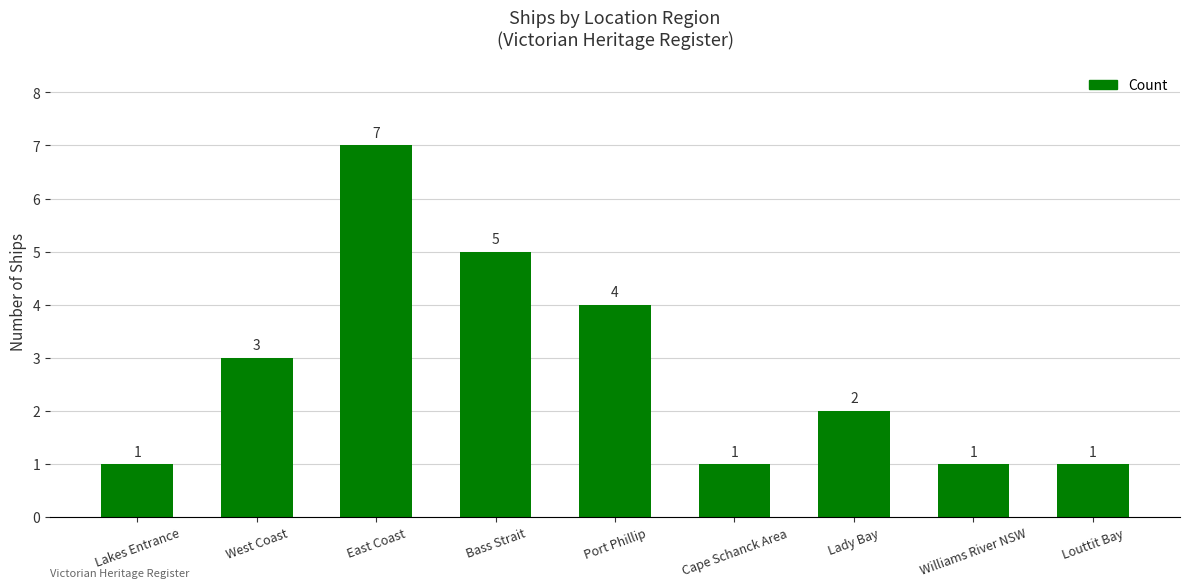

Are the bars horizontal?

No